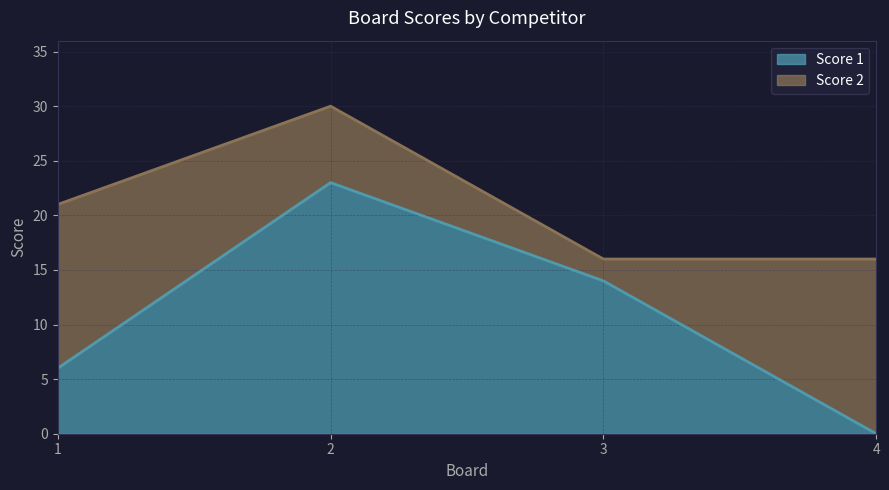

Count the values in the range 6 to 23.

3